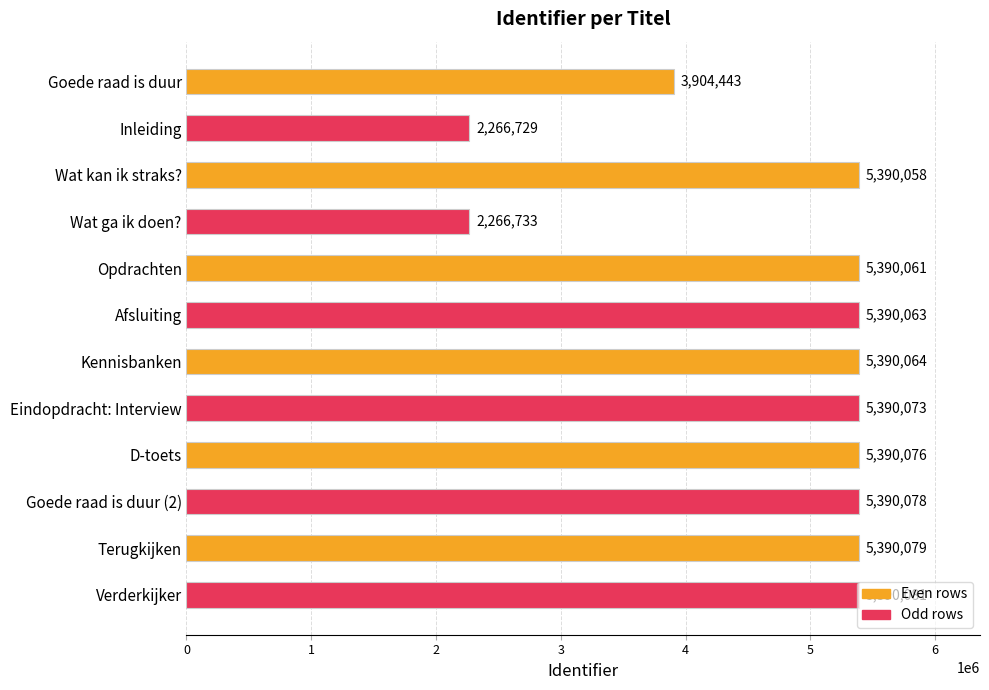

What is the label of the 4th bar from the bottom?

D-toets